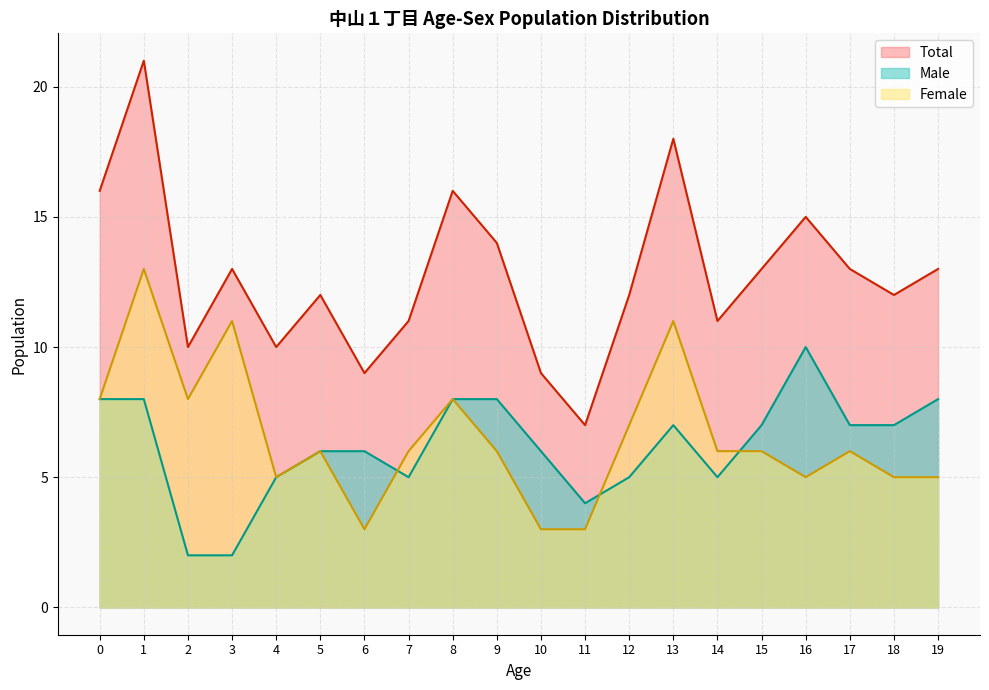

In Total, how many points are higher than both neighbors (excluding endpoints)?

6